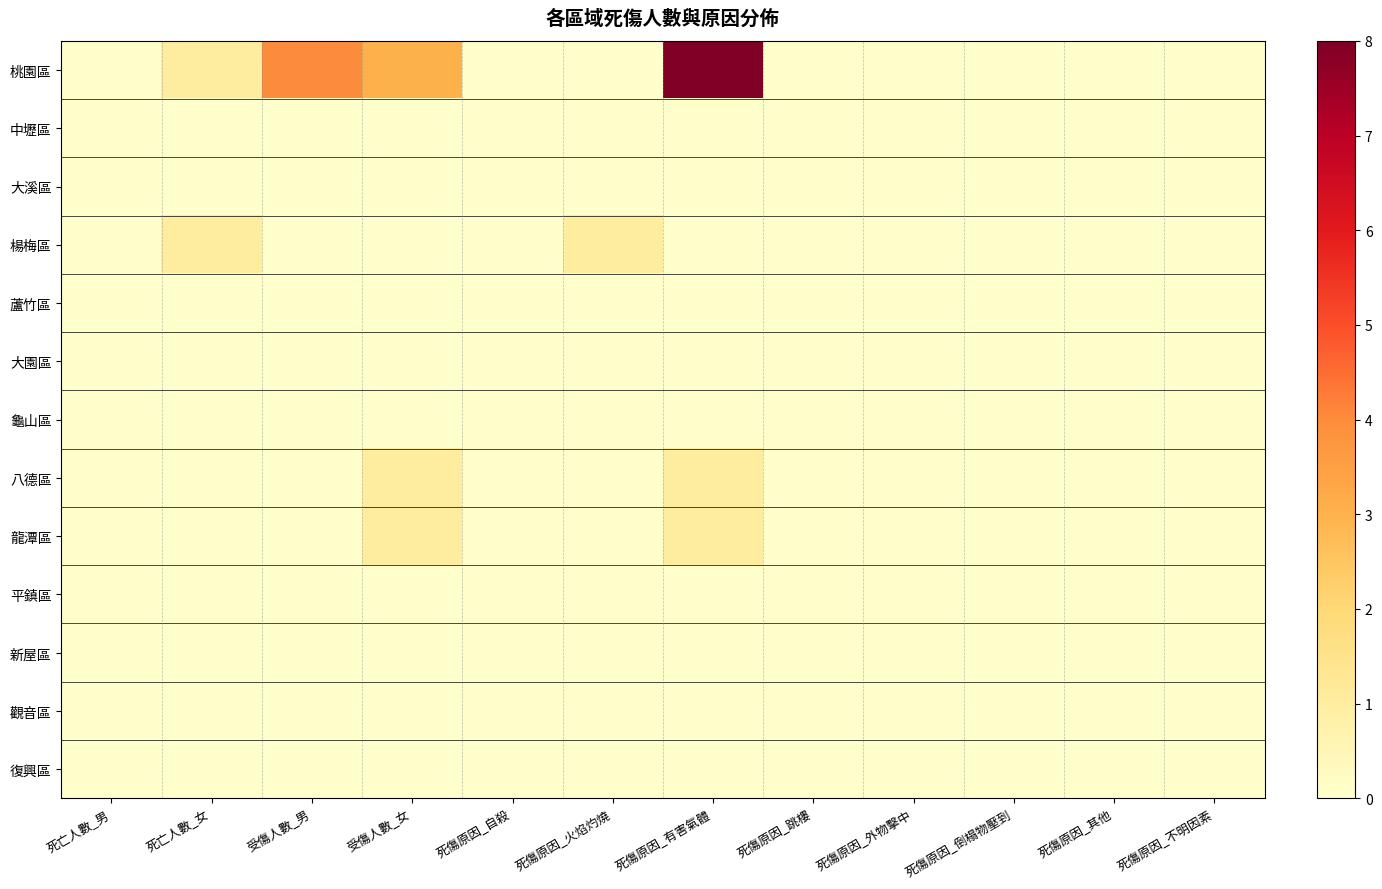

Which series has the largest total across all categories?

桃園區